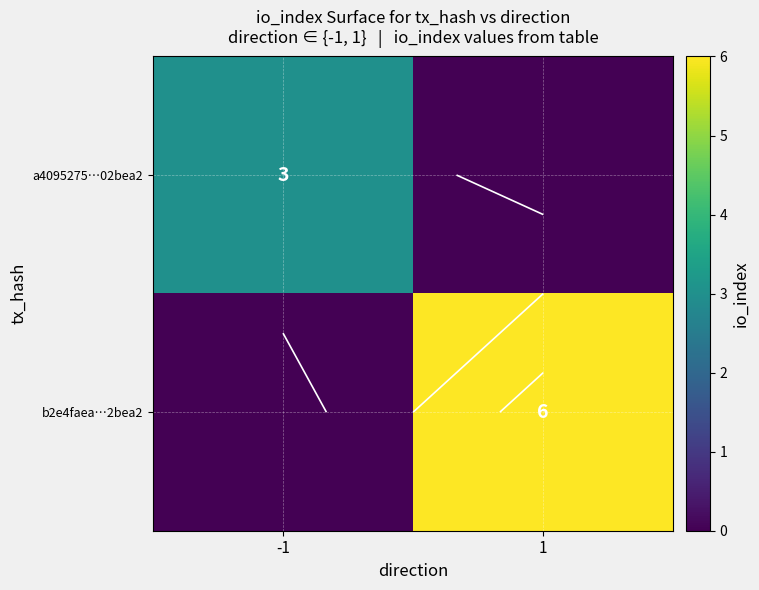

At which category is the sum across all series the highest?

1